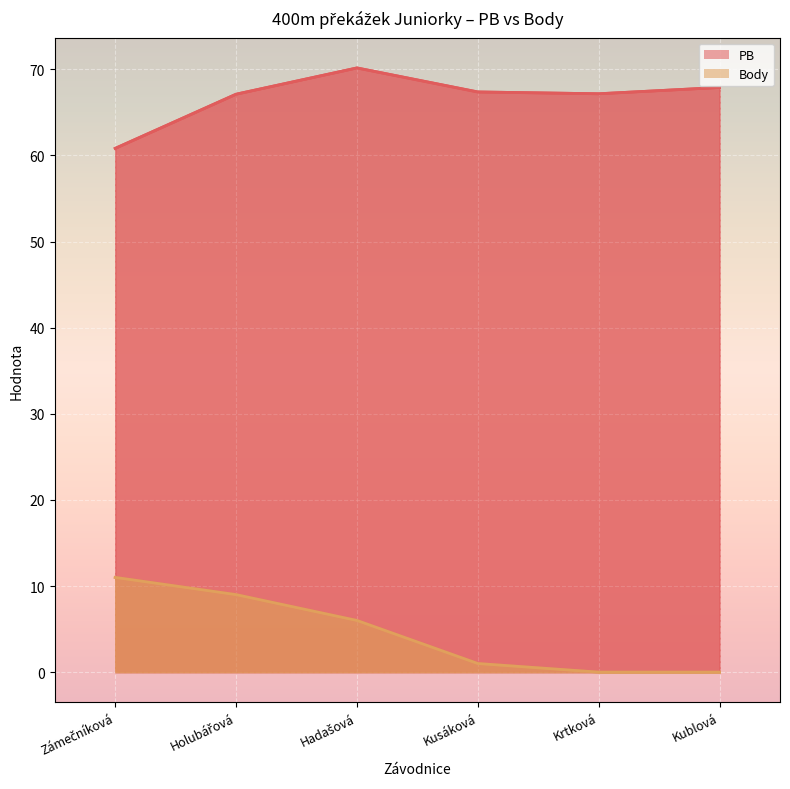

True or false: Body has a value of 0.0 at Kublová.

True